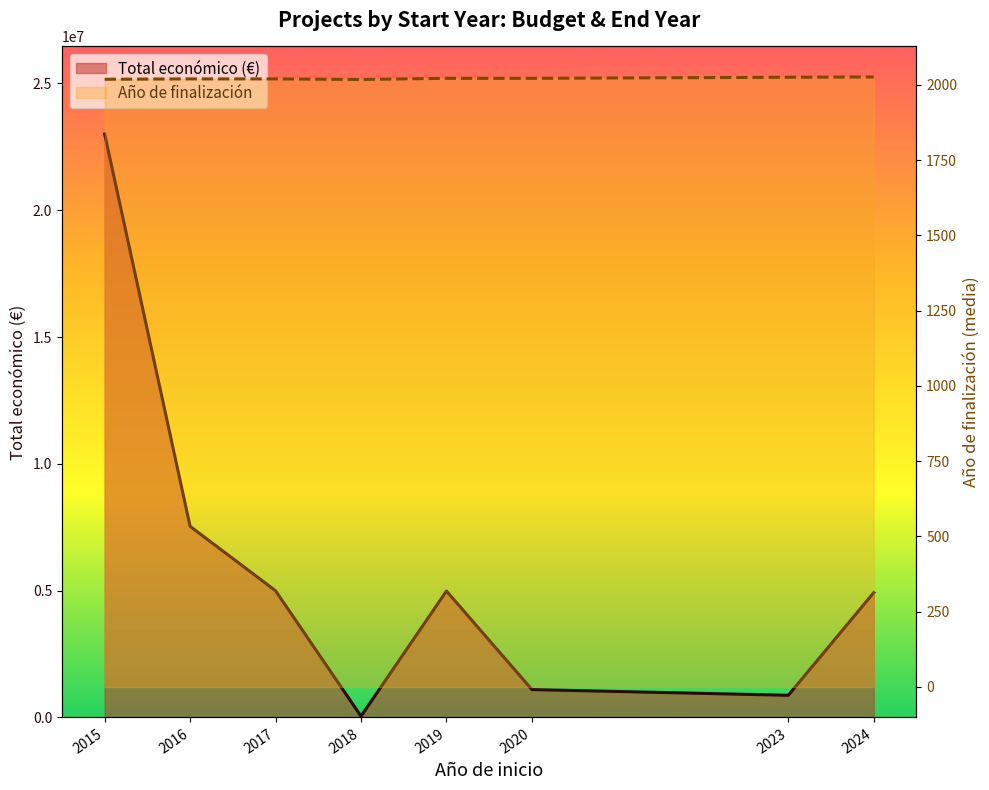

List the series in order of their peak value, highest first.

Total económico (€), Año de finalización